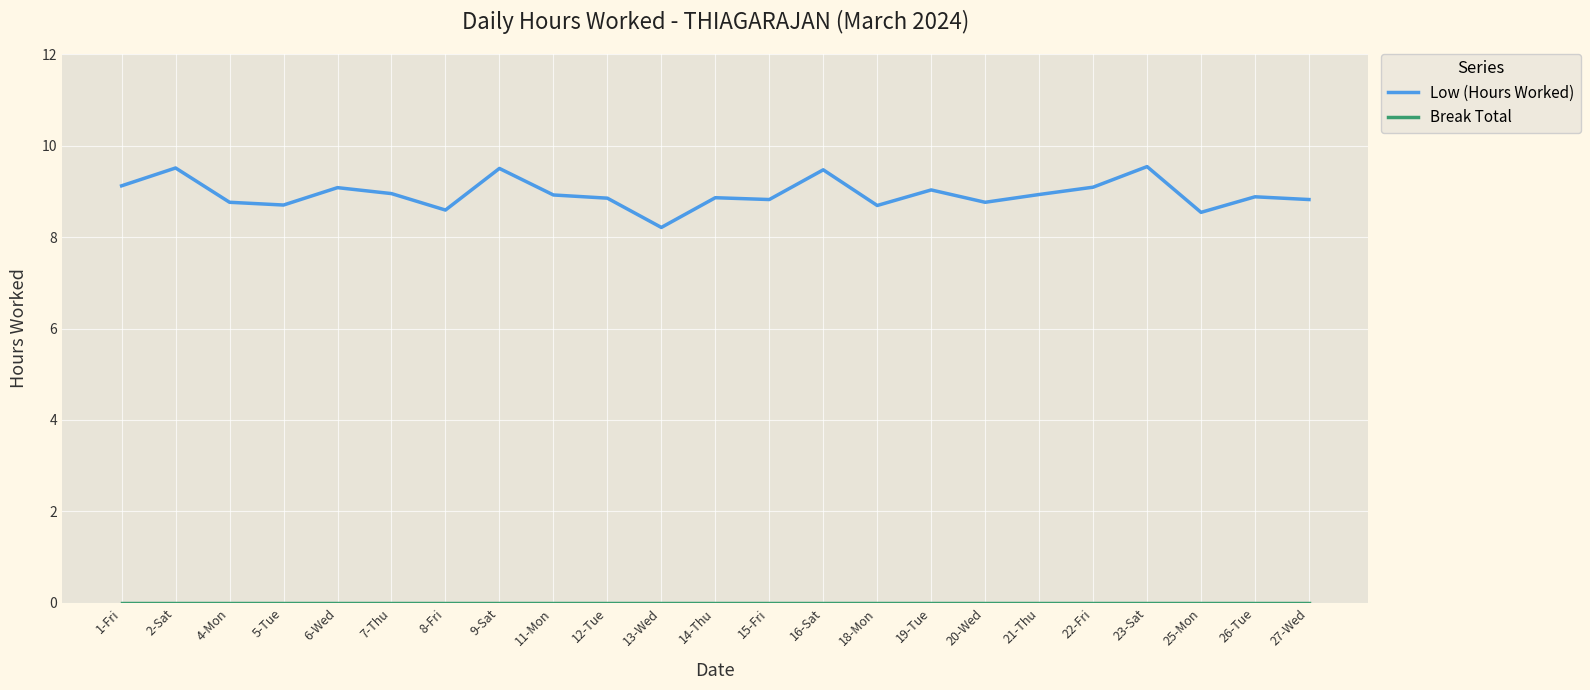

The Low (Hours Worked) series shows 3.8 at 18-Mon. True or false?

False